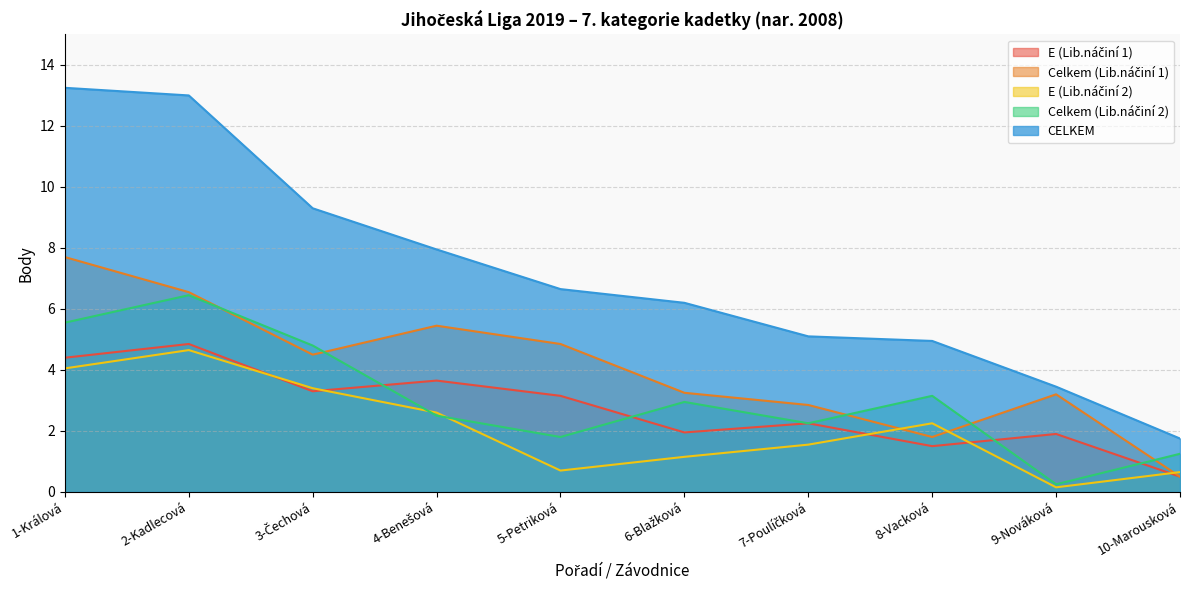

At which label is CELKEM closest to 7?

5-Petriková